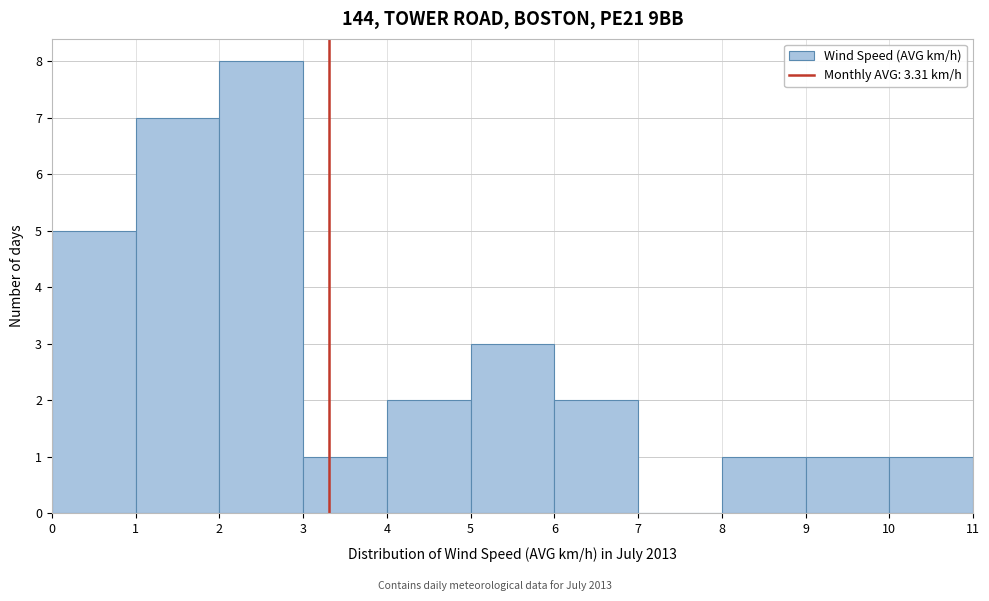

Which range on the x-axis has the tallest bar?

2 to 3